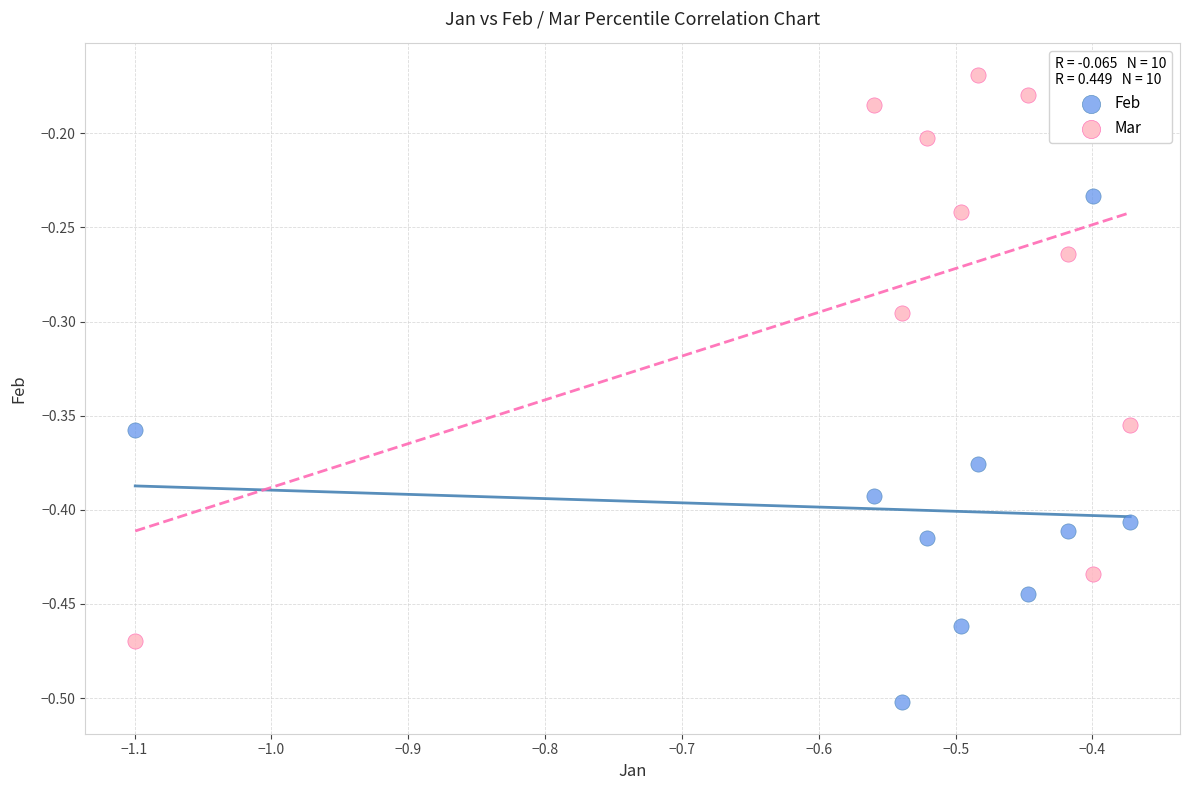

Across all data points, what is the range of Y values (max minus min)?

0.3